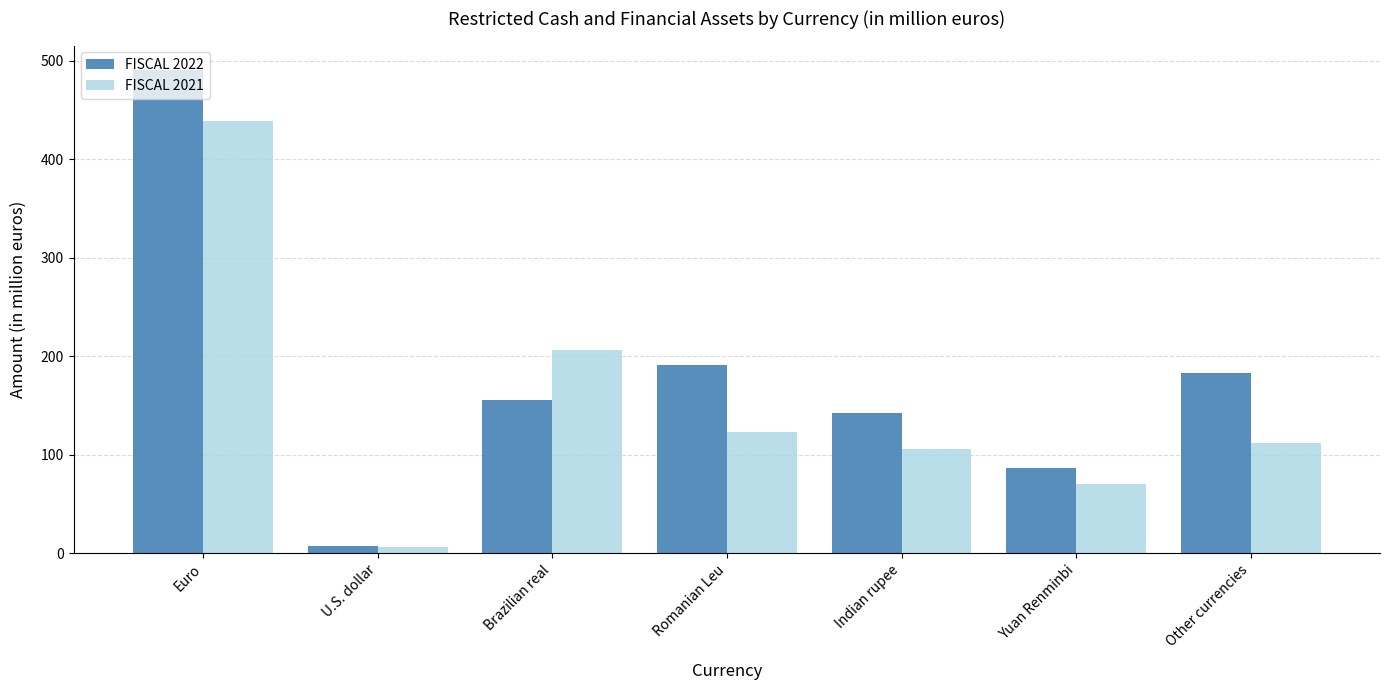

At Indian rupee, list the series in order from largest to smallest.

FISCAL 2022, FISCAL 2021